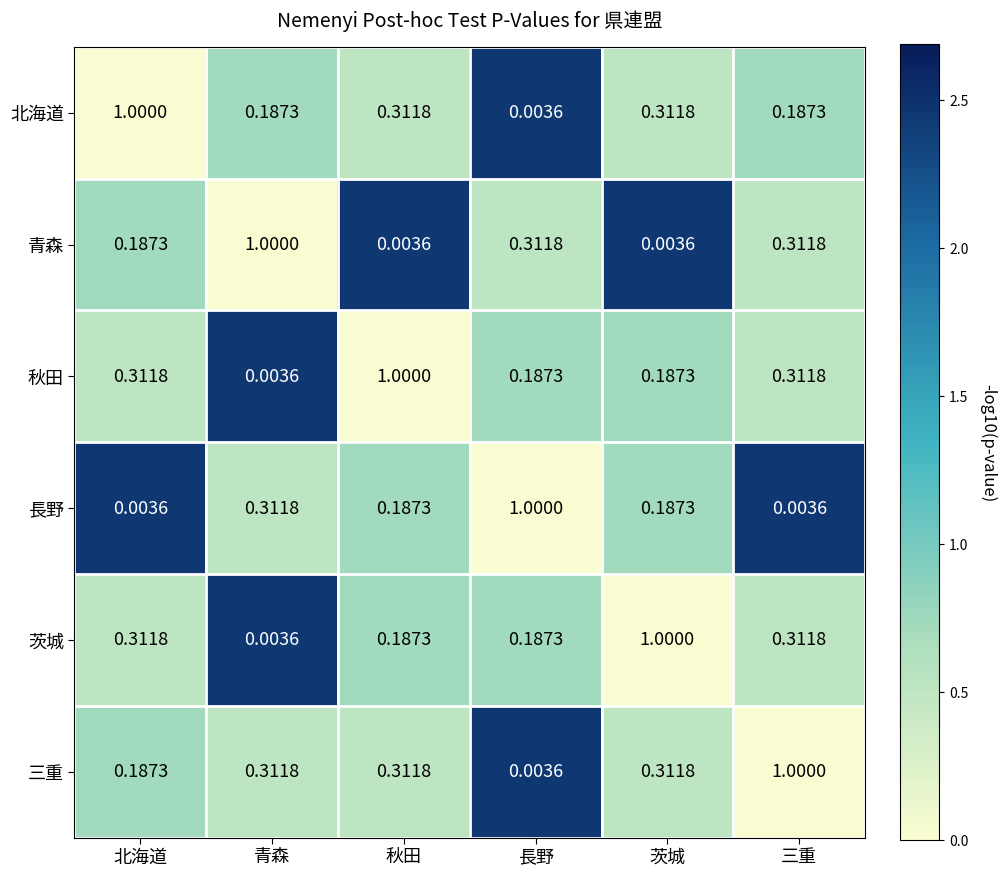

Which series has the largest total across all categories?

三重